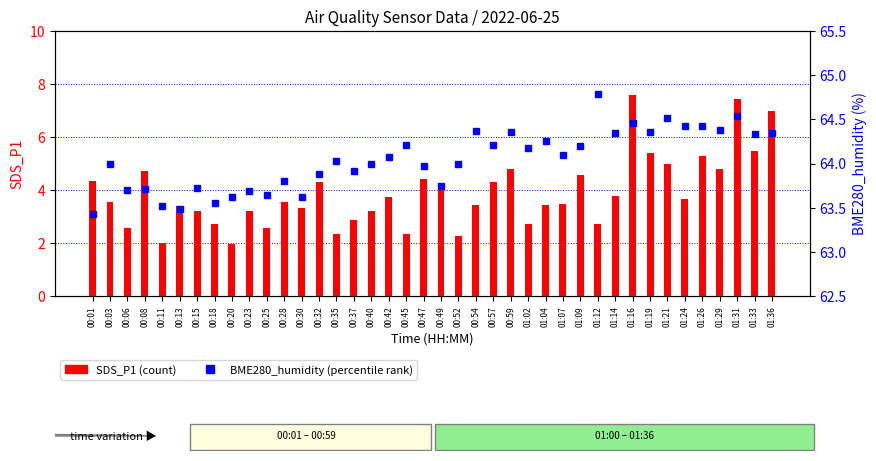

Is it true that SDS_P1 (count) equals 4.3 at 00:32?

True